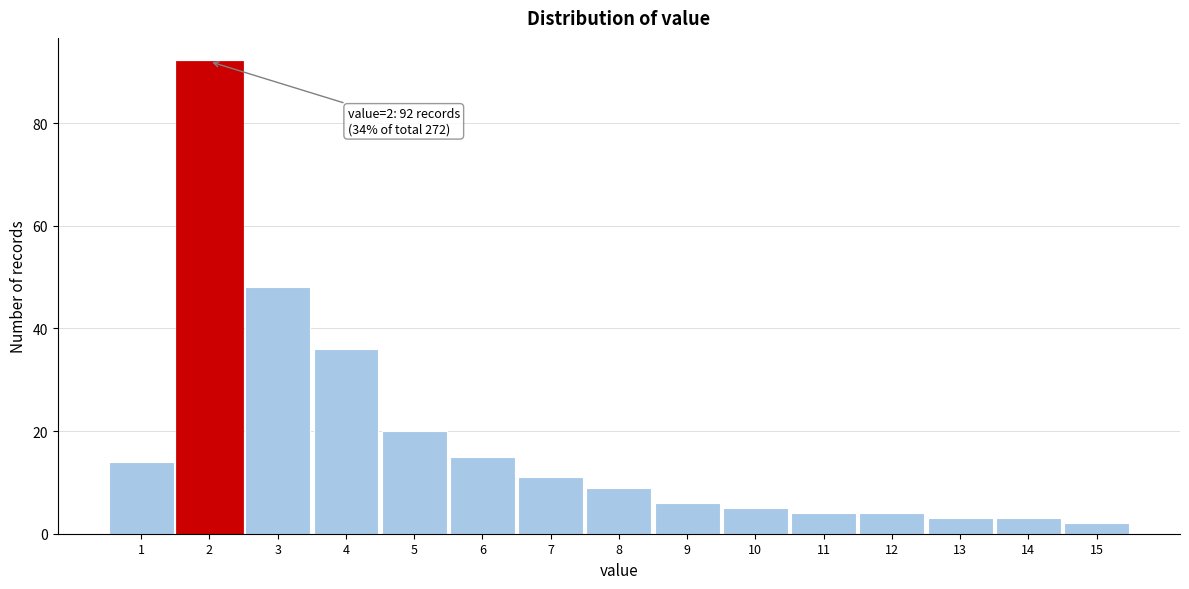

Reading left to right, list all the values displayed in this chart.

1=14	2=92	3=48	4=36	5=20	6=15	7=11	8=9	9=6	10=5	11=4	12=4	13=3	14=3	15=2